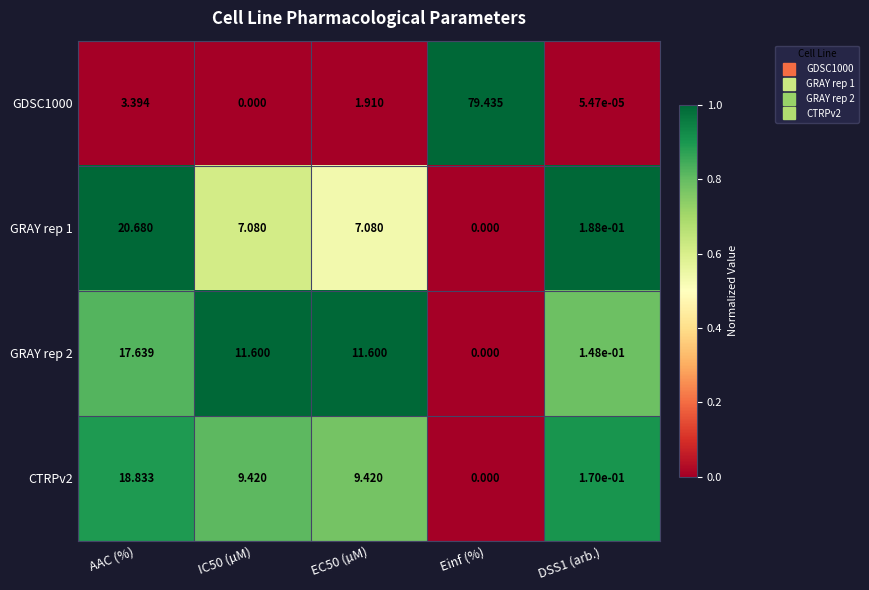

At which label does CTRPv2 first exceed 9?

AAC (%)